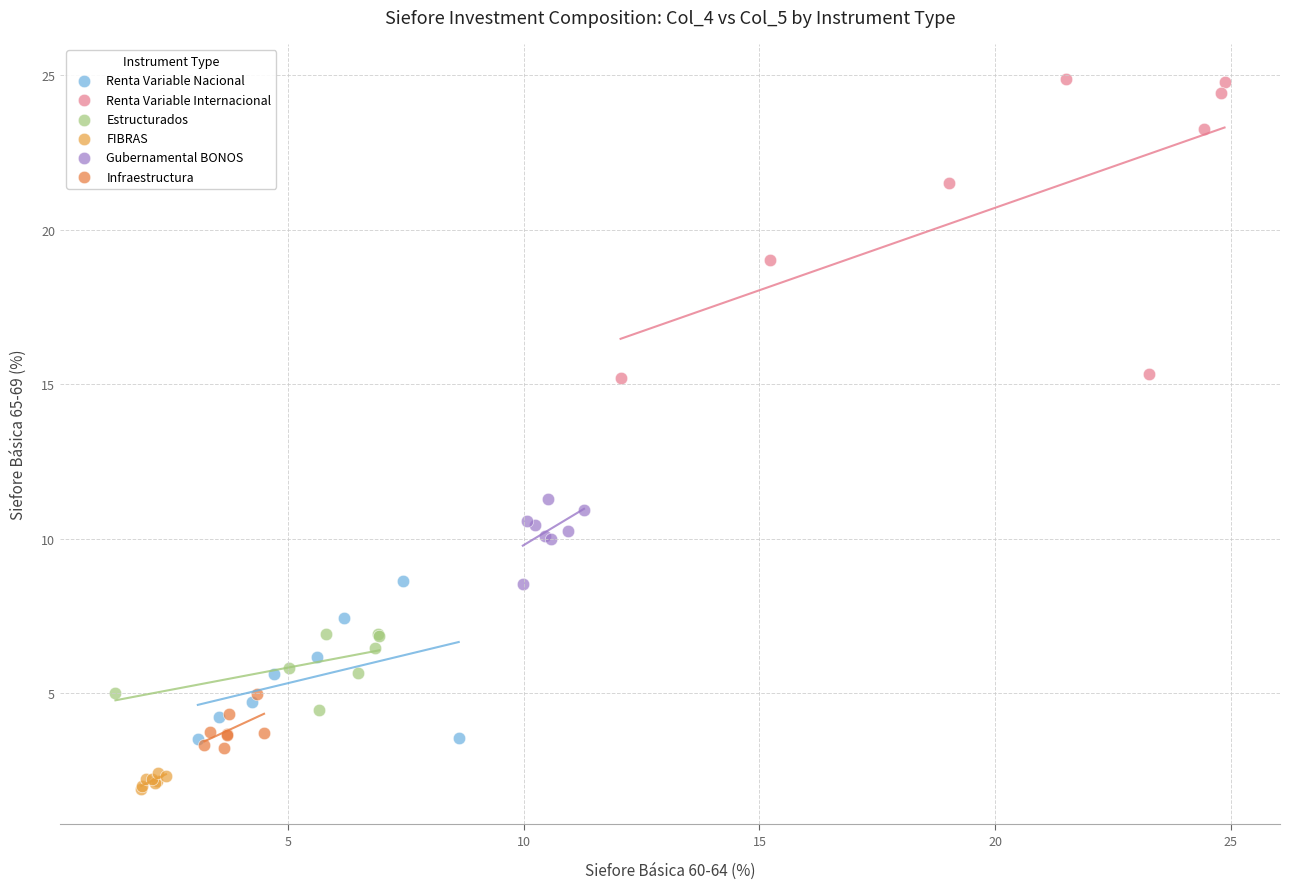

Which series has the widest spread of Y values?

Renta Variable Internacional